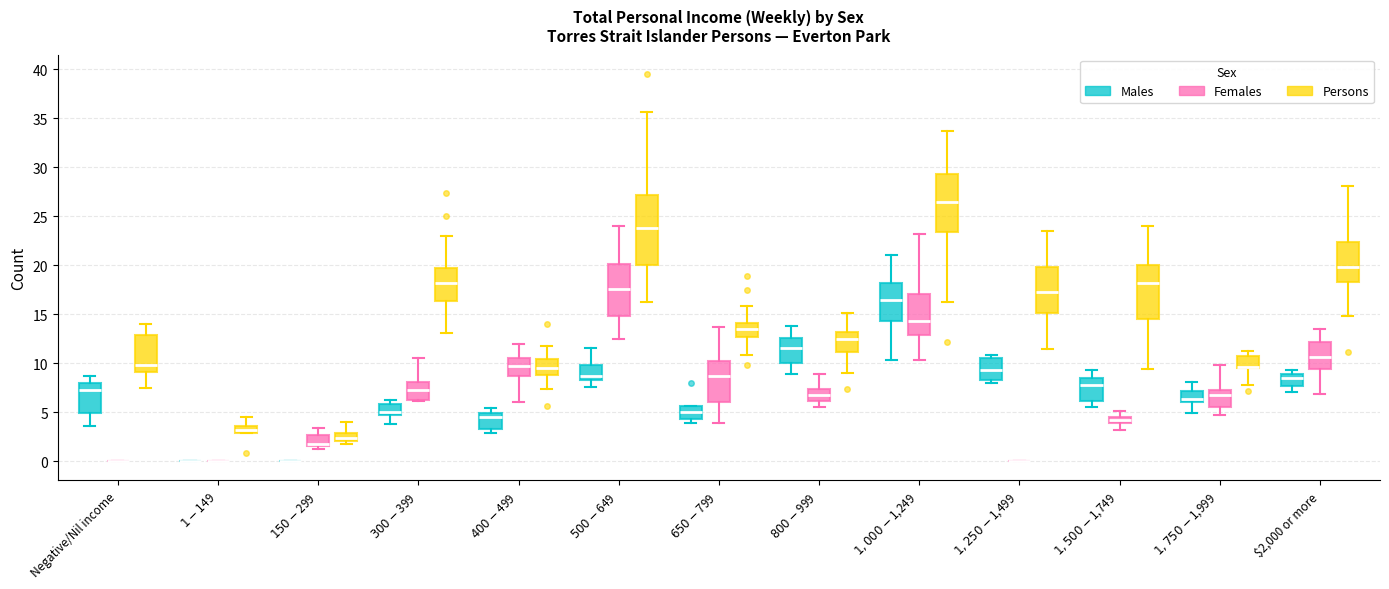

Where does the upper whisker of the box for $150-$299 (Females) end on the y-axis? The values are not printed on the chart, so give them approximately, as read against the axis.

3.5